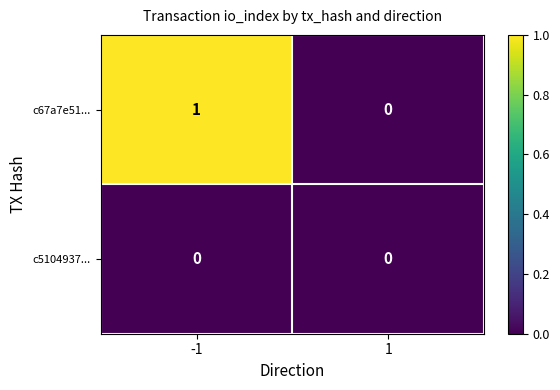

Reading left to right, transcribe all the data shown in this chart.

c67a7e51...: 1	0
c5104937...: 0	0